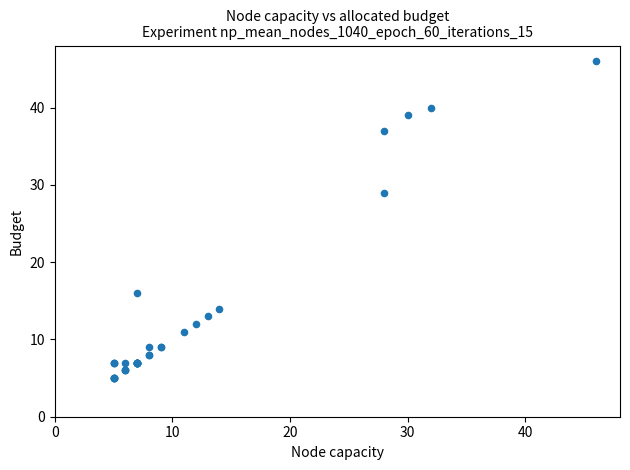

What Y value in the scatter plot is closest to 25?

29